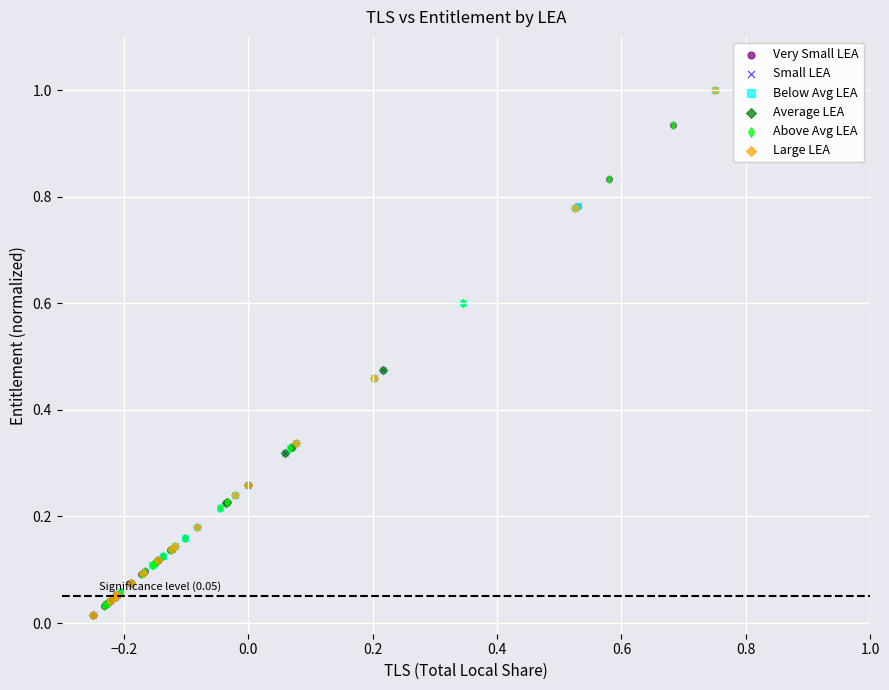

What are all the series names shown in the legend?

Very Small LEA, Small LEA, Below Avg LEA, Average LEA, Above Avg LEA, Large LEA